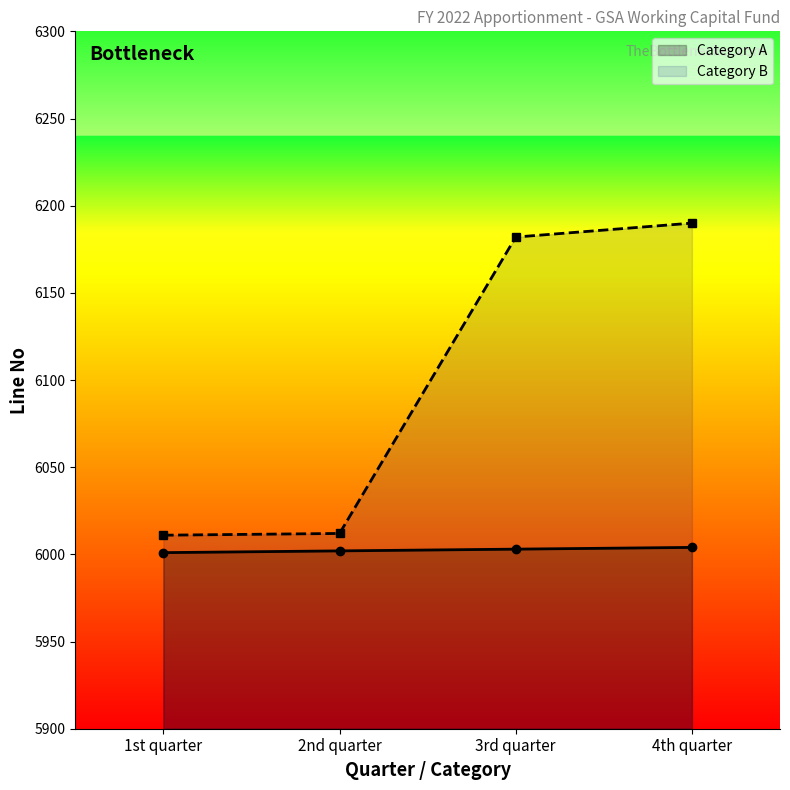

What is the minimum value for Category A?

6001